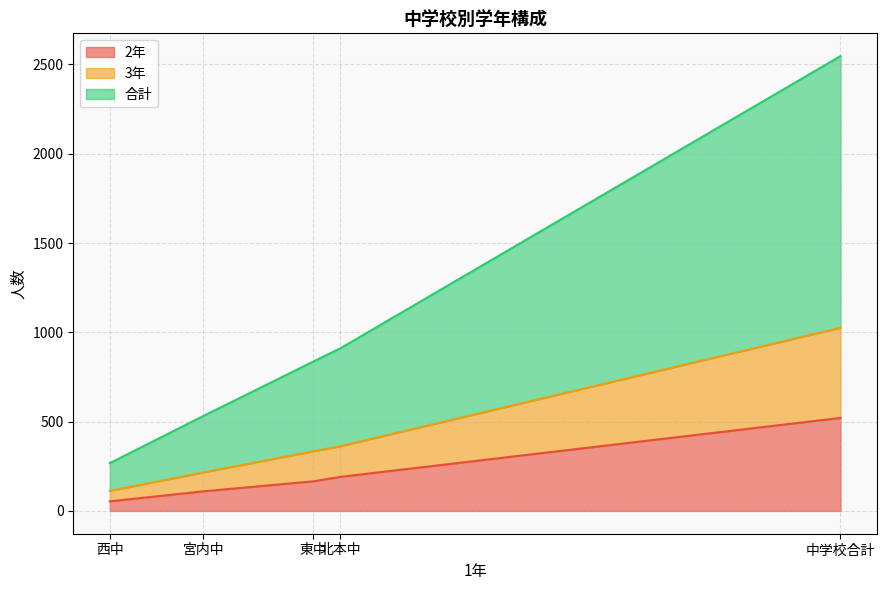

At which category is the sum across all series the highest?

中学校合計